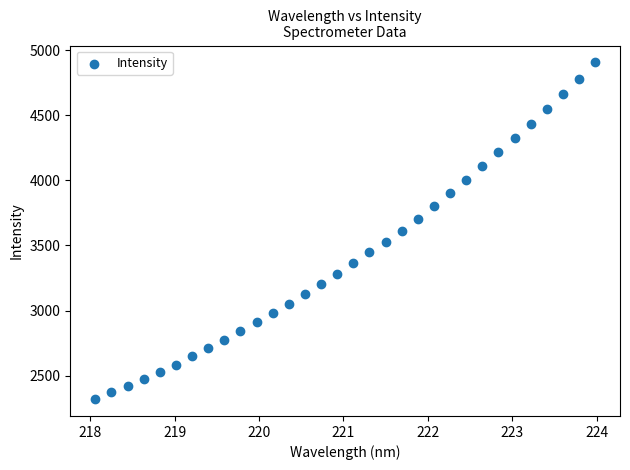

What is the range of X values (max minus min)?

5.9